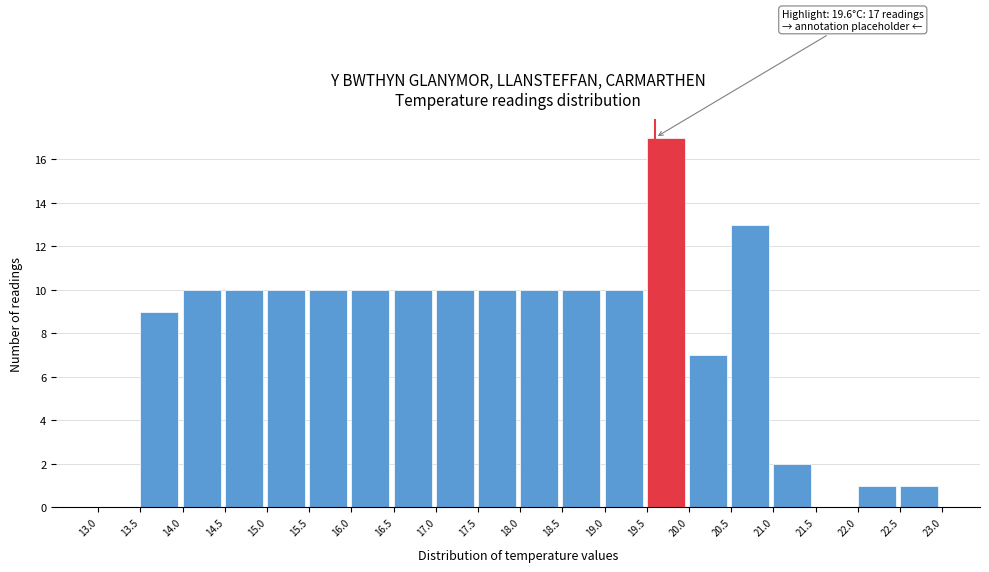

Which range on the x-axis has the tallest bar?

19.5 to 20.0